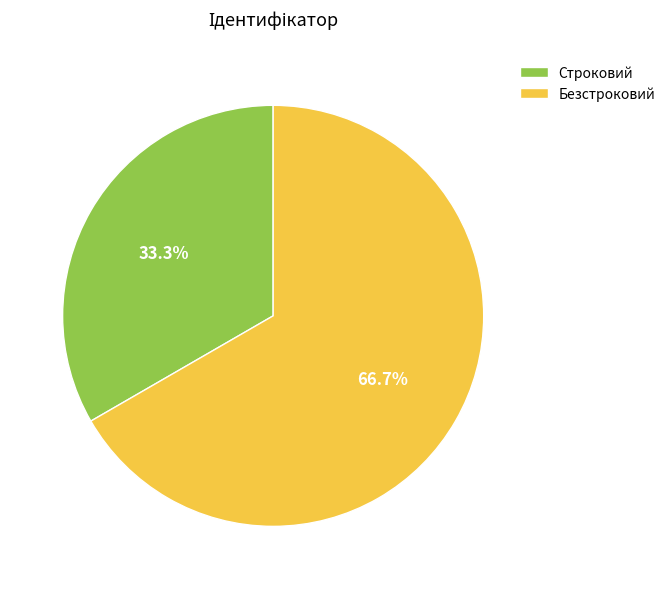

How many slices are in this pie chart?

2